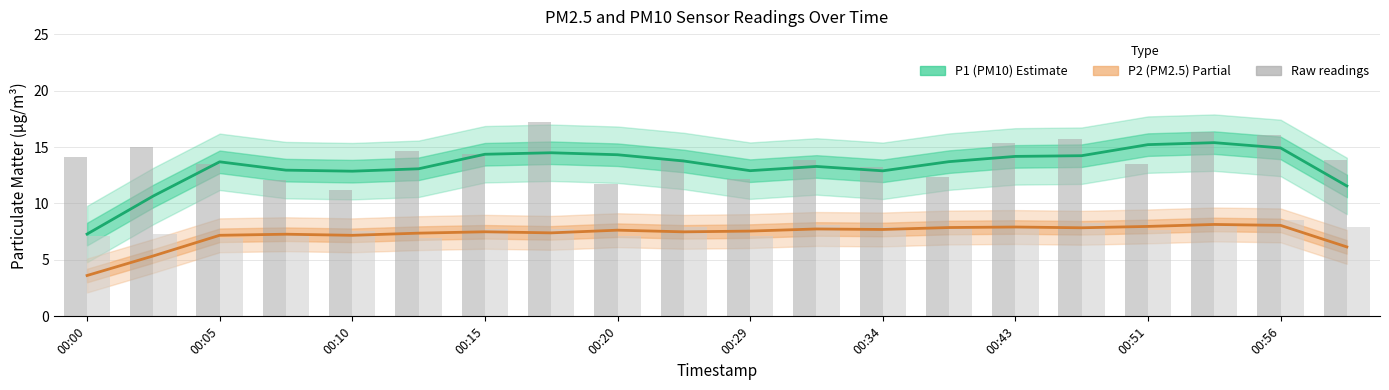

Does the chart contain any negative values?

No